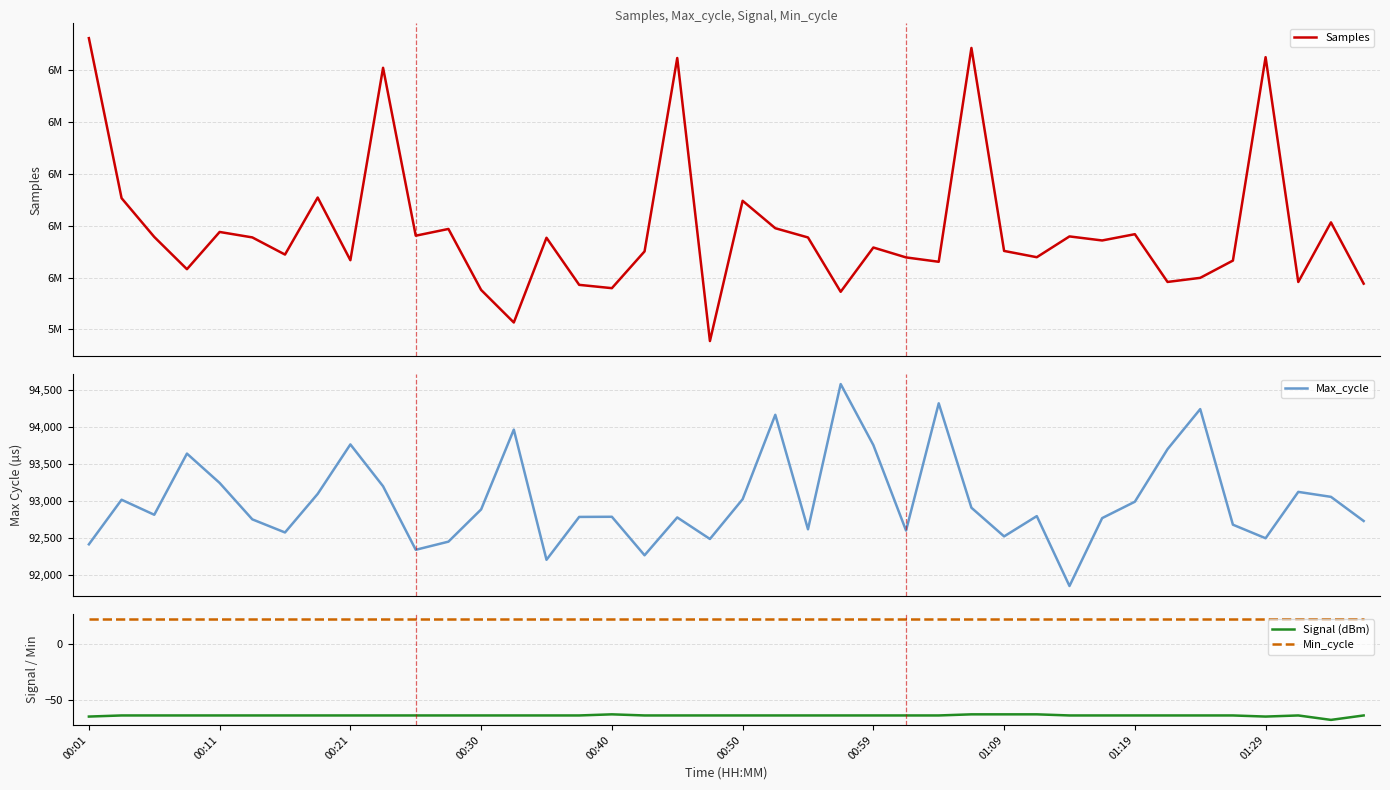

What is the maximum value for Max_cycle?

94584